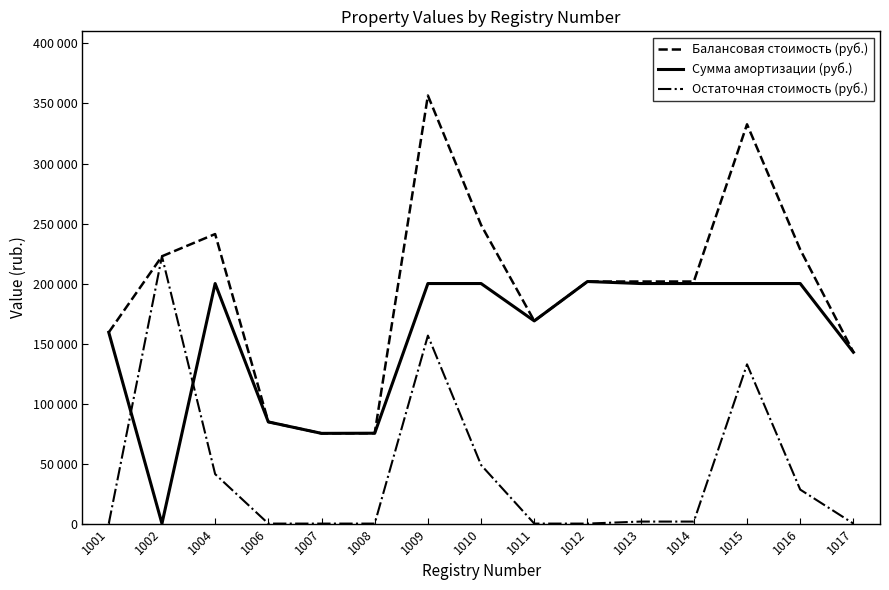

Does the chart have visible grid lines?

No